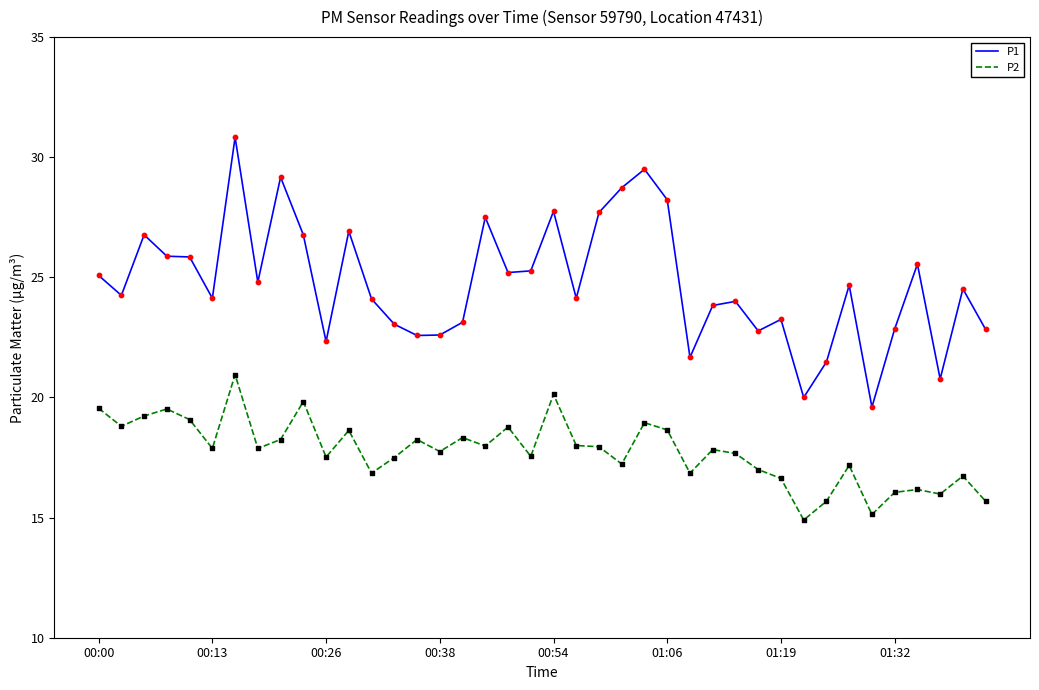

Which series has the largest total across all categories?

P1